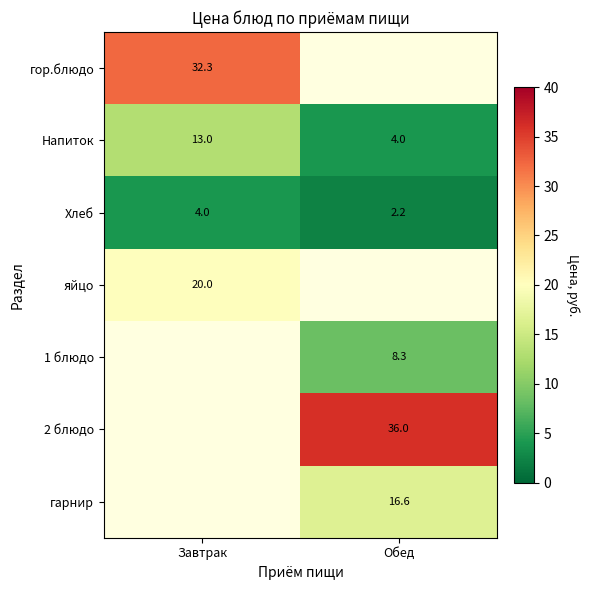

Where is Напиток nearest to the value 8?

Обед